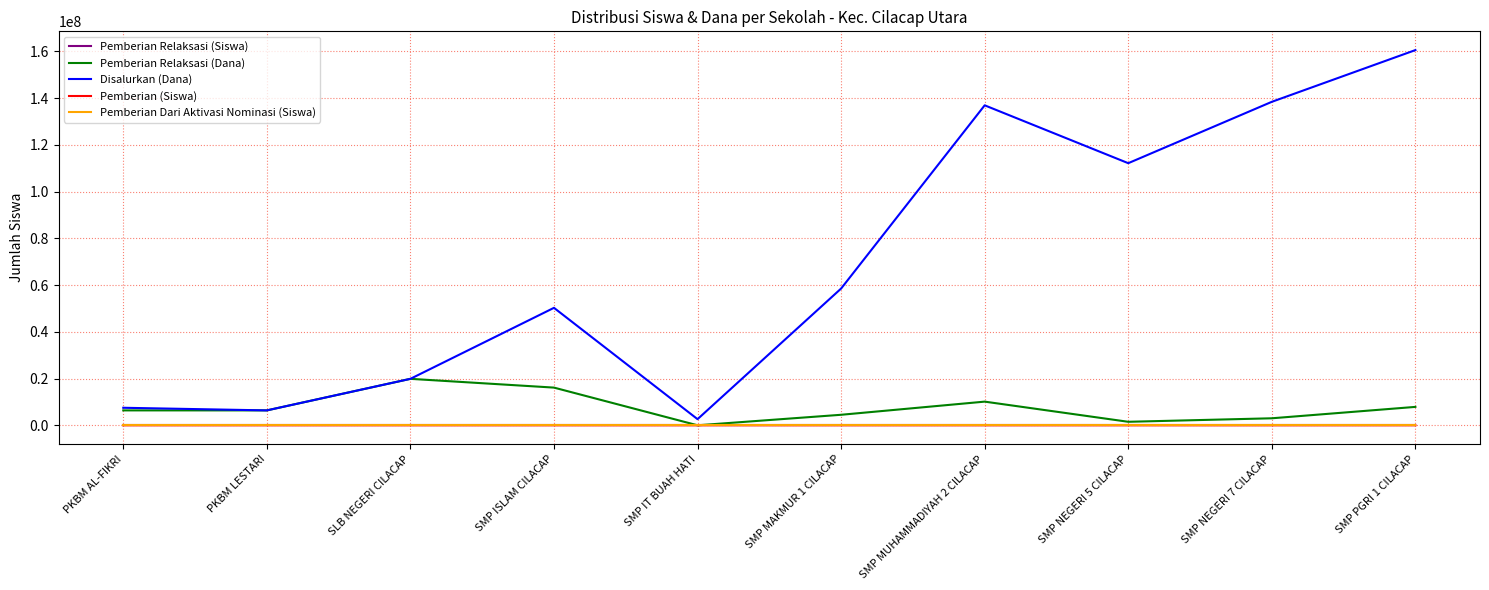

True or false: Disalurkan (Dana) and Pemberian Relaksasi (Siswa) intersect in this chart.

False